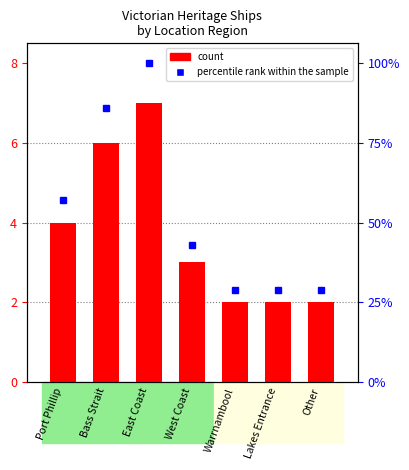

At which label is percentile rank within the sample closest to 5?

Port Phillip